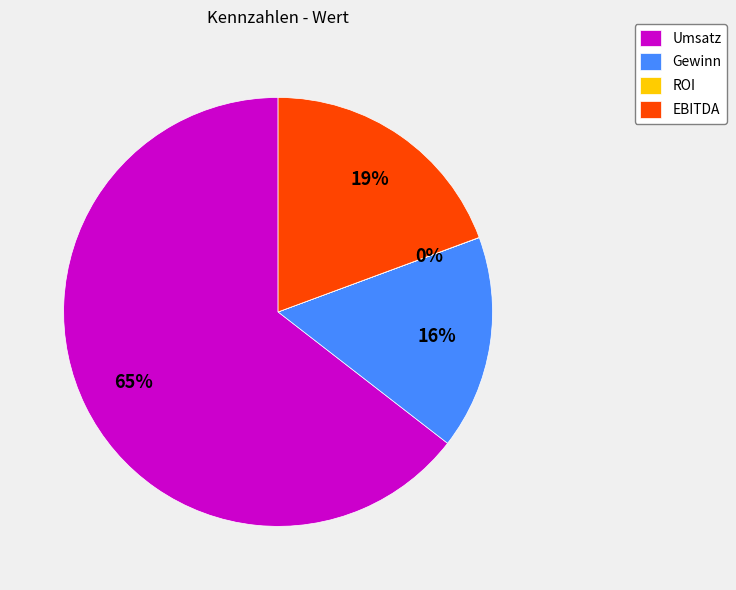

Does Gewinn account for over 50% of the chart?

No